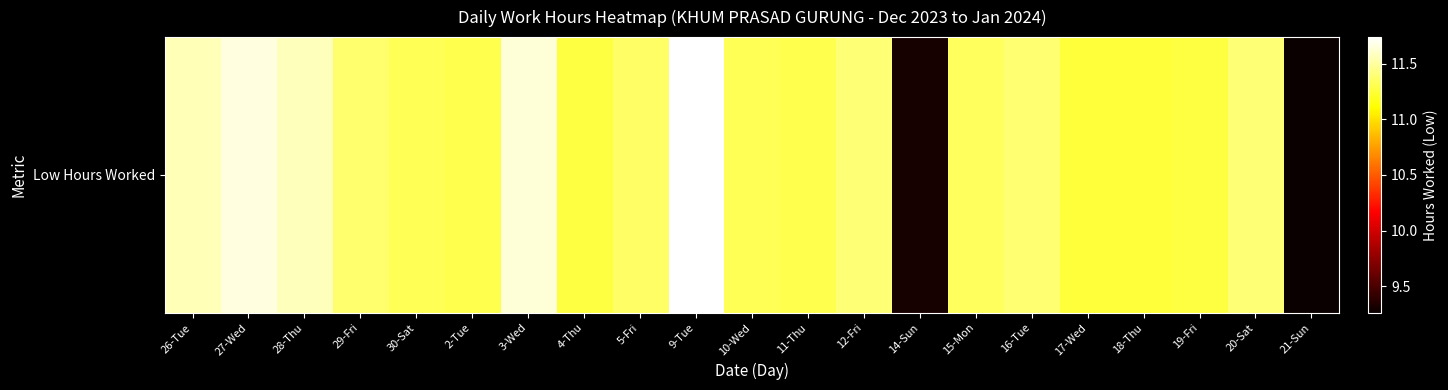

What is the difference between the values at 26-Tue and 5-Fri?

0.2